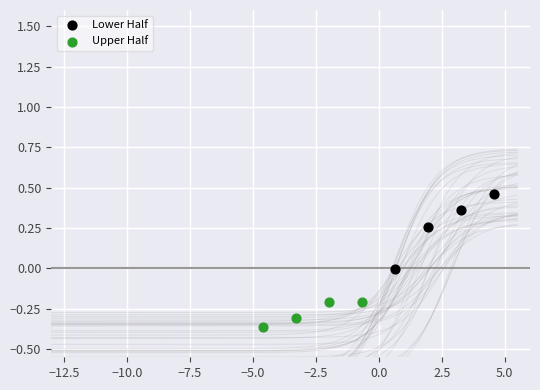

Which series has the largest Y range (max minus min)?

Lower Half